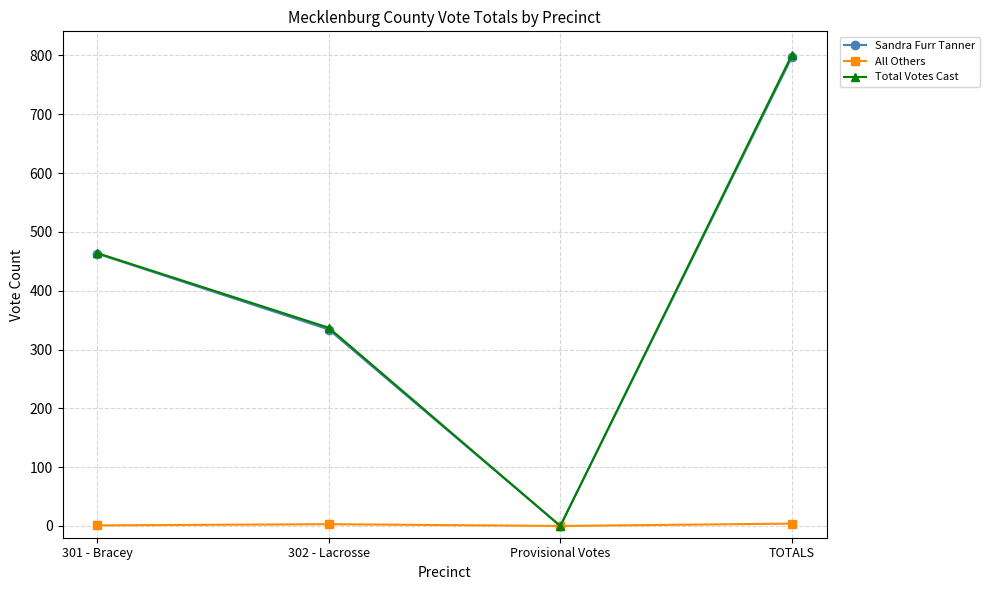

Count the number of data series in this chart.

3